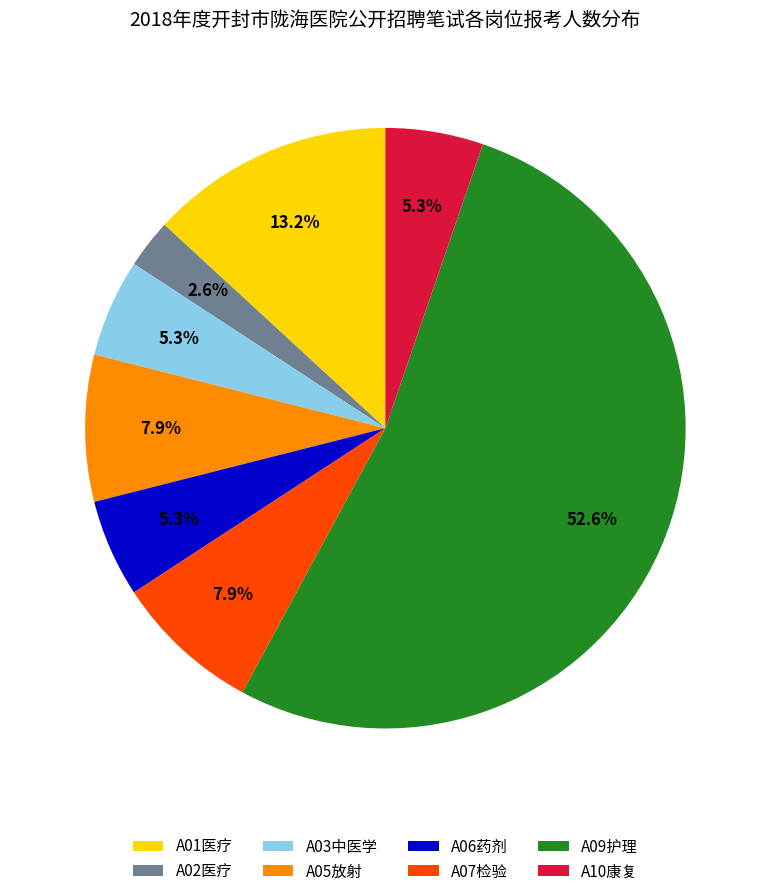

True or false: A06药剂 accounts for 5% of the total.

True